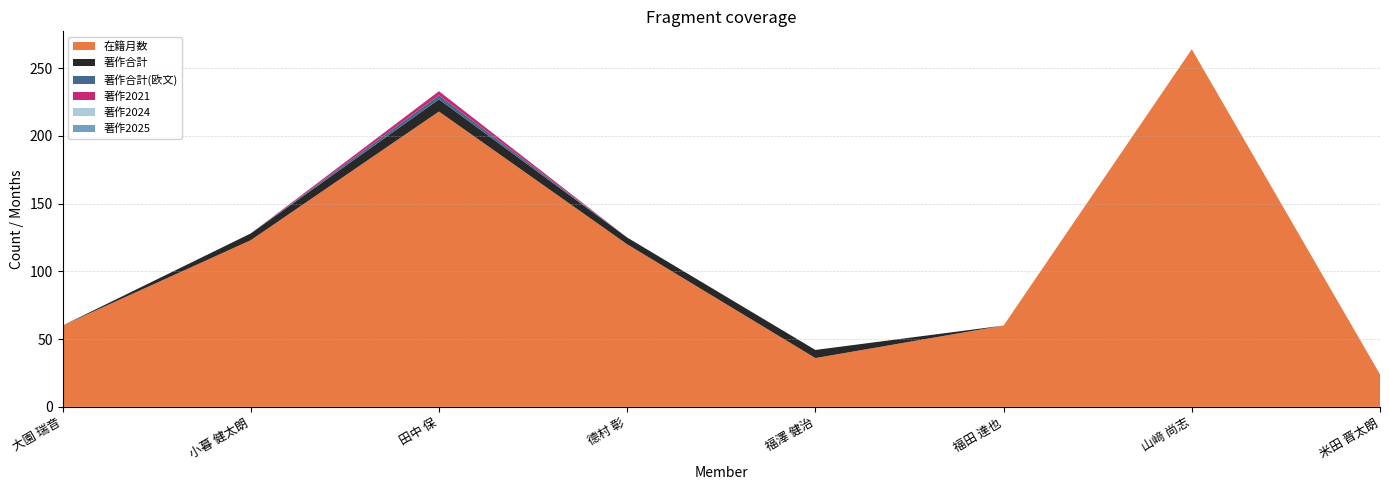

Reading left to right, list all the values displayed in this chart.

在籍月数: 大園 瑞音=60	小暮 健太朗=123	田中 保=218	德村 彰=120	福澤 健治=36	福田 達也=60	山﨑 尚志=264	米田 晋太朗=24
著作合計: 大園 瑞音=0	小暮 健太朗=5	田中 保=9	德村 彰=5	福澤 健治=6	福田 達也=0	山﨑 尚志=0	米田 晋太朗=0
著作合計(欧文): 大園 瑞音=0	小暮 健太朗=0	田中 保=3	德村 彰=0	福澤 健治=0	福田 達也=0	山﨑 尚志=0	米田 晋太朗=0
著作2021: 大園 瑞音=0	小暮 健太朗=0	田中 保=3	德村 彰=0	福澤 健治=0	福田 達也=0	山﨑 尚志=0	米田 晋太朗=0
著作2024: 大園 瑞音=0	小暮 健太朗=0	田中 保=0	德村 彰=0	福澤 健治=0	福田 達也=0	山﨑 尚志=0	米田 晋太朗=0
著作2025: 大園 瑞音=0	小暮 健太朗=0	田中 保=0	德村 彰=0	福澤 健治=0	福田 達也=0	山﨑 尚志=0	米田 晋太朗=0